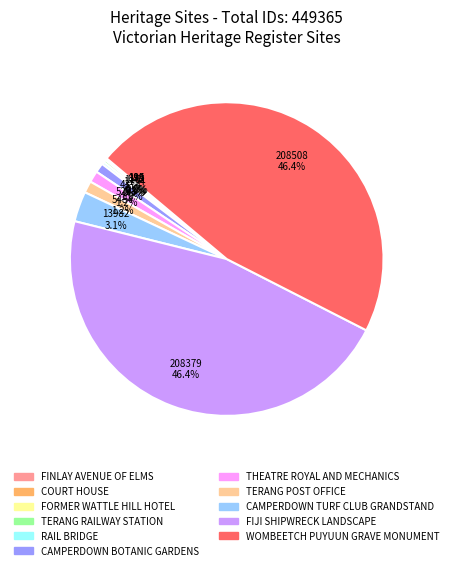

What percentage is NOT represented by WOMBEETCH PUYUUN GRAVE MONUMENT?

53.6%